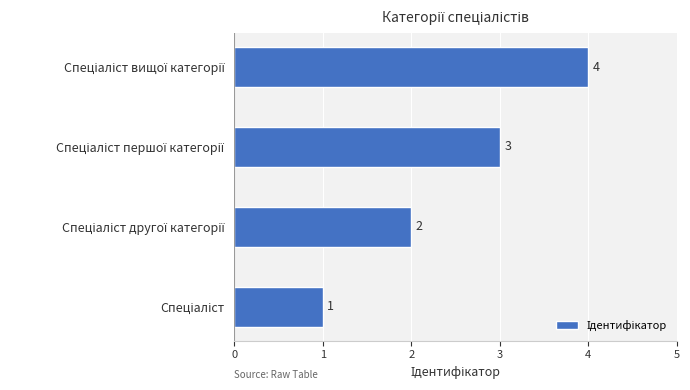

What is the greatest value displayed?

4